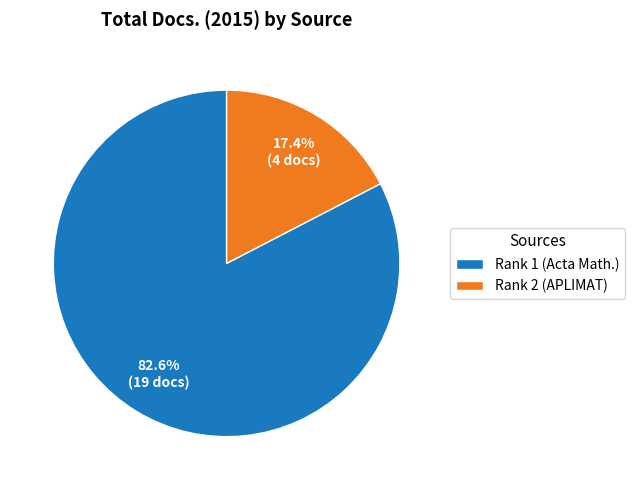

Rank the categories by value from highest to lowest.

Rank 1 (Acta Math.), Rank 2 (APLIMAT)